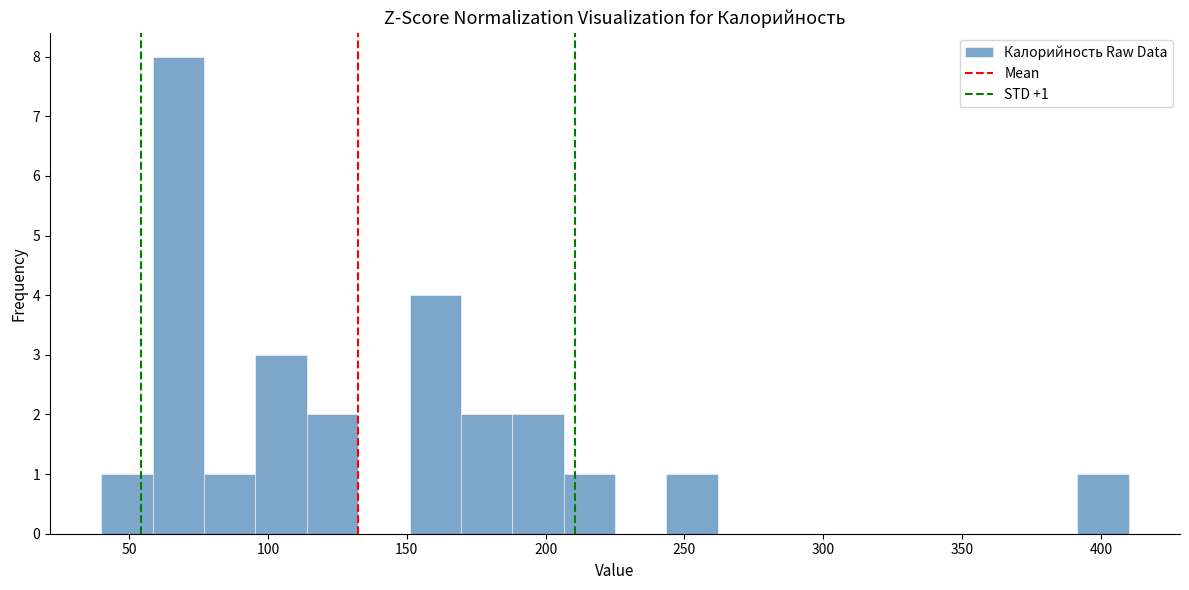

Read against the x-axis, roughly where is the centre of the tallest bar?

70